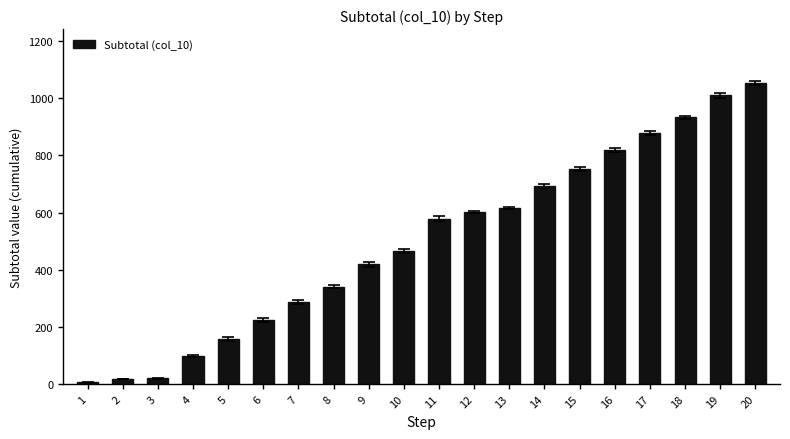

Between 4 and 2, which is larger?

4